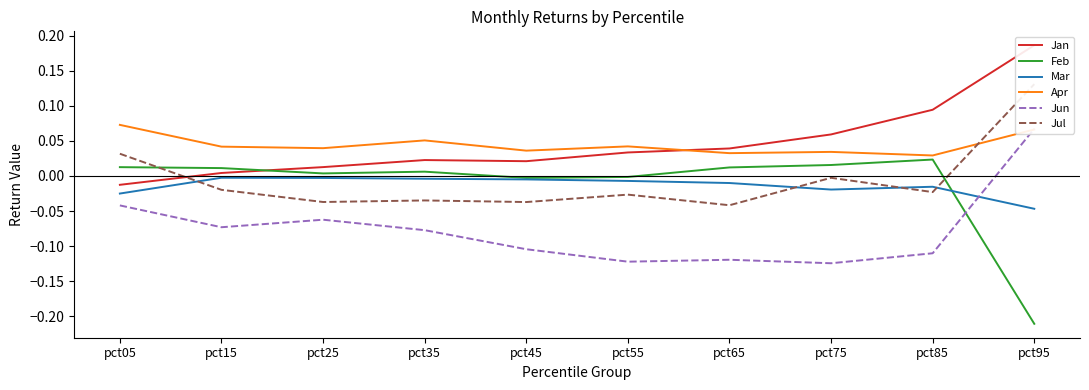

Reading right to left, extract all data points from this chart.

Jan: 0.2	0.1	0.1	0.0	0.0	0.0	0.0	0.0	0.0	-0.0
Feb: -0.2	0.0	0.0	0.0	-0.0	-0.0	0.0	0.0	0.0	0.0
Mar: -0.0	-0.0	-0.0	-0.0	-0.0	-0.0	-0.0	-0.0	-0.0	-0.0
Apr: 0.1	0.0	0.0	0.0	0.0	0.0	0.1	0.0	0.0	0.1
Jun: 0.1	-0.1	-0.1	-0.1	-0.1	-0.1	-0.1	-0.1	-0.1	-0.0
Jul: 0.1	-0.0	-0.0	-0.0	-0.0	-0.0	-0.0	-0.0	-0.0	0.0